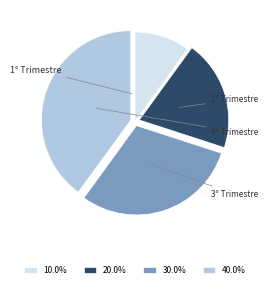

Between 3° Trimestre and 1° Trimestre, which is larger?

3° Trimestre